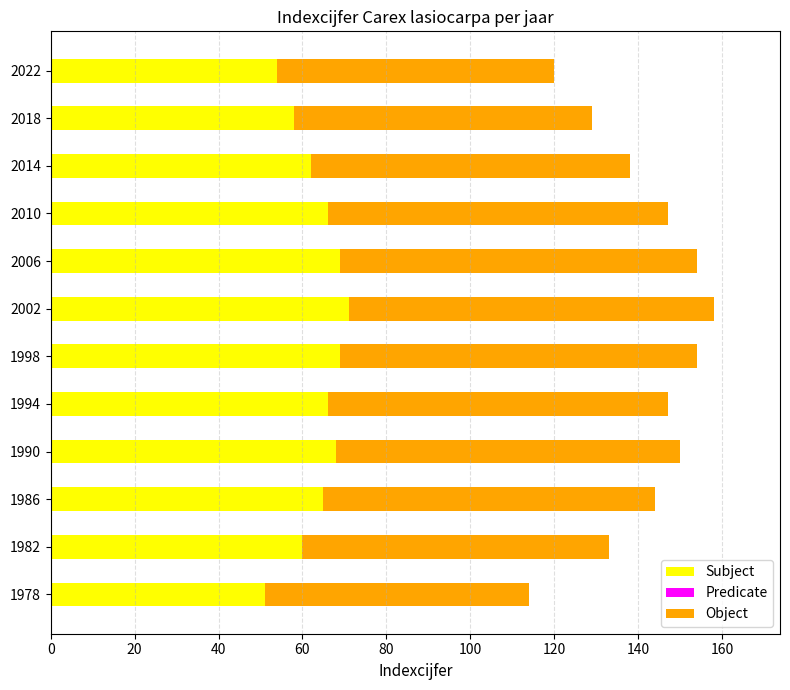

What is the minimum value for Subject?

51